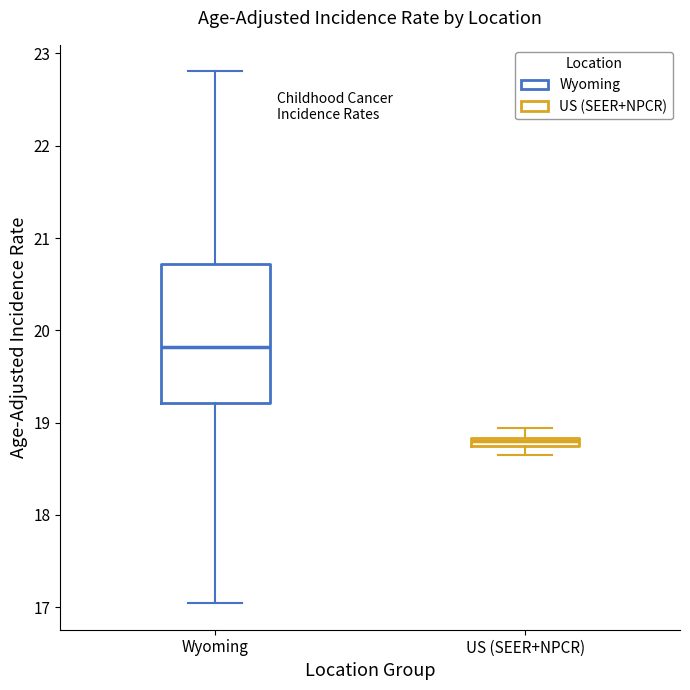

Which box's median line is the lowest?

US (SEER+NPCR)